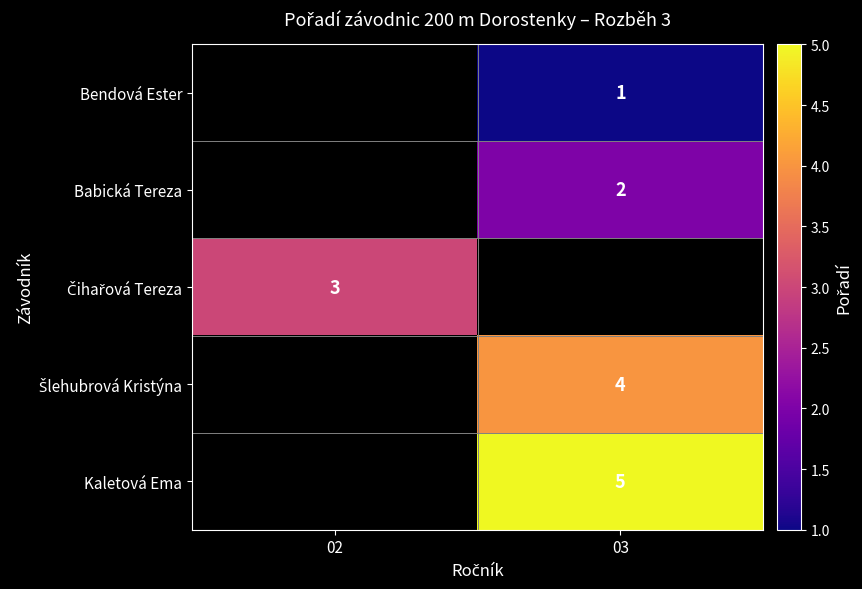

Is the value of Babická Tereza at 03 greater than the value of Bendová Ester at 03?

Yes